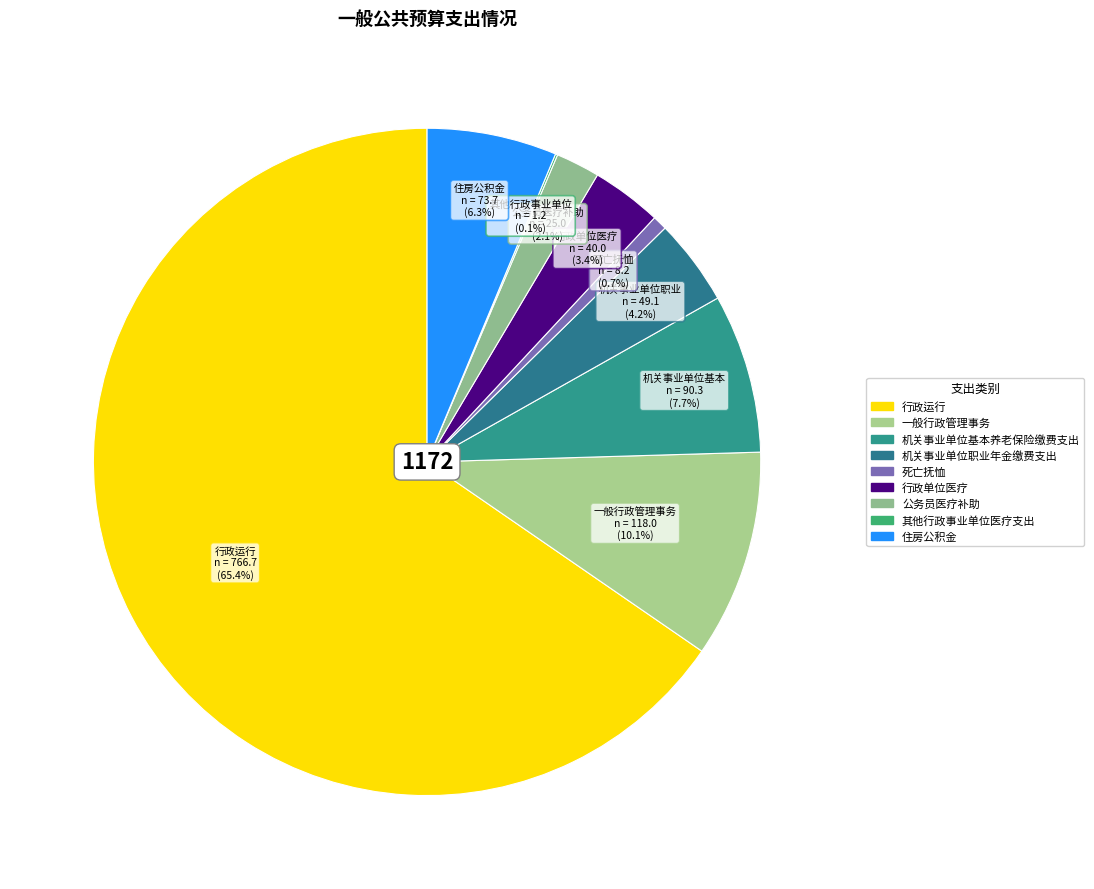

To the nearest percent, what portion does 死亡抚恤 represent?

1%